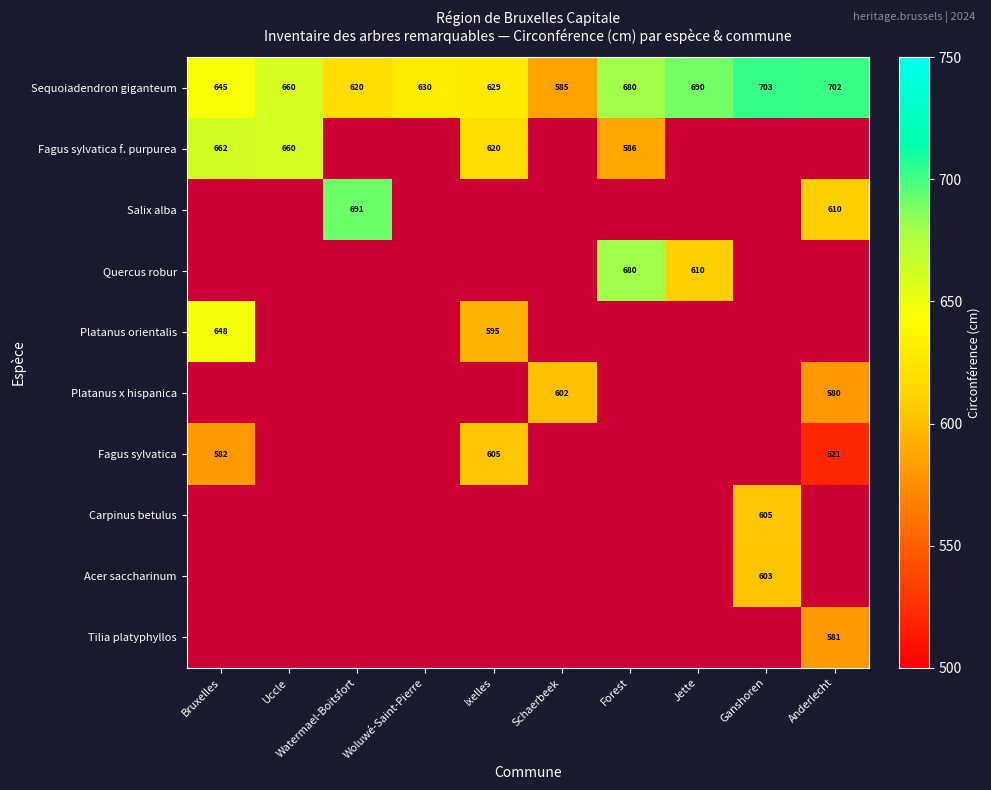

What value does the Sequoiadendron giganteum series have at Jette, to the nearest 5?

690